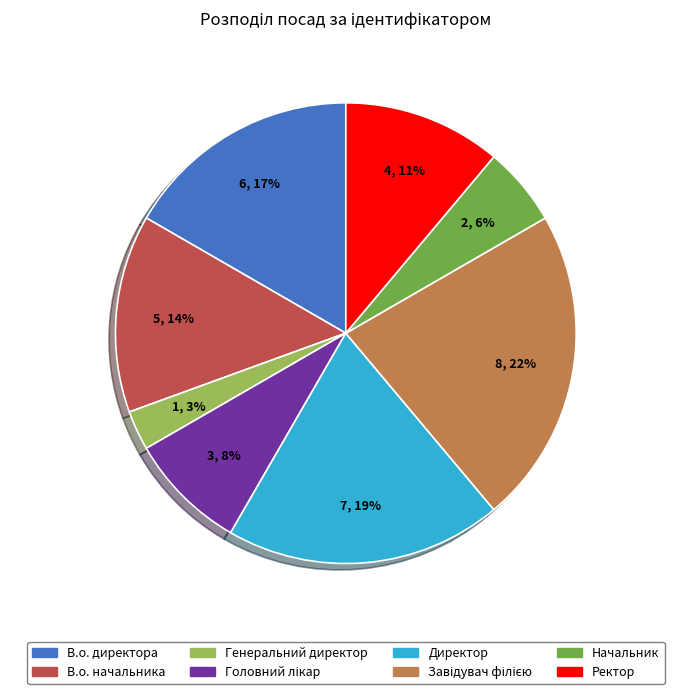

Between В.о. начальника and Директор, which is larger?

Директор